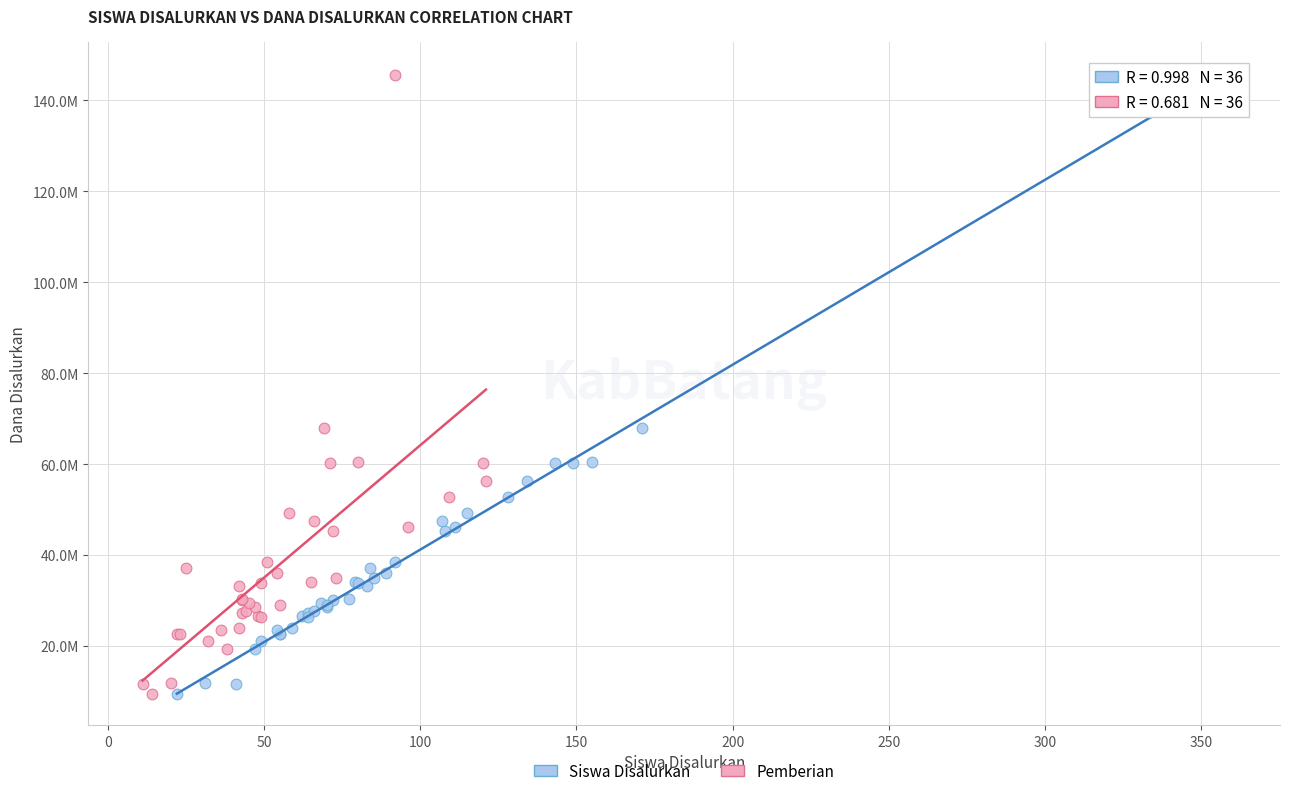

What are all the series names shown in the legend?

Siswa Disalurkan, Pemberian